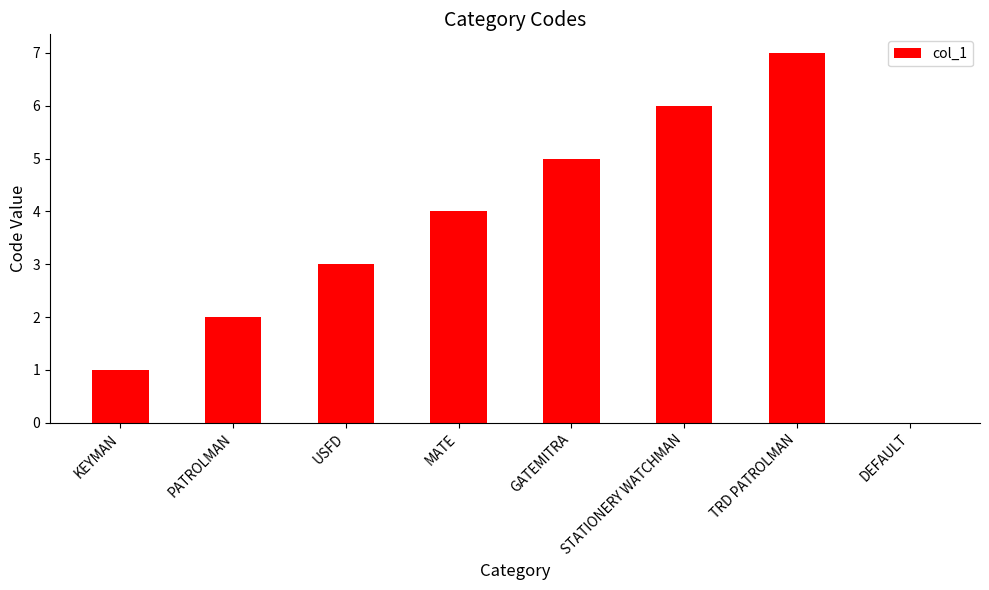

What is the maximum value shown in the chart?

7